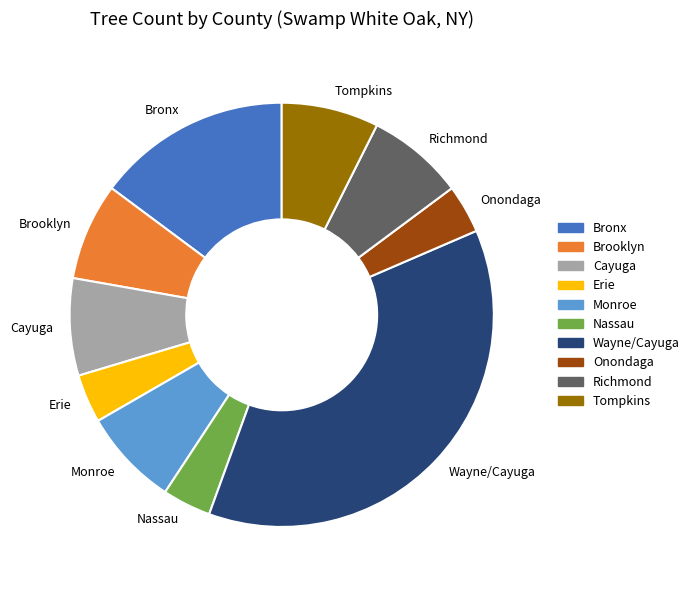

Does Nassau represent more than half of the total?

No